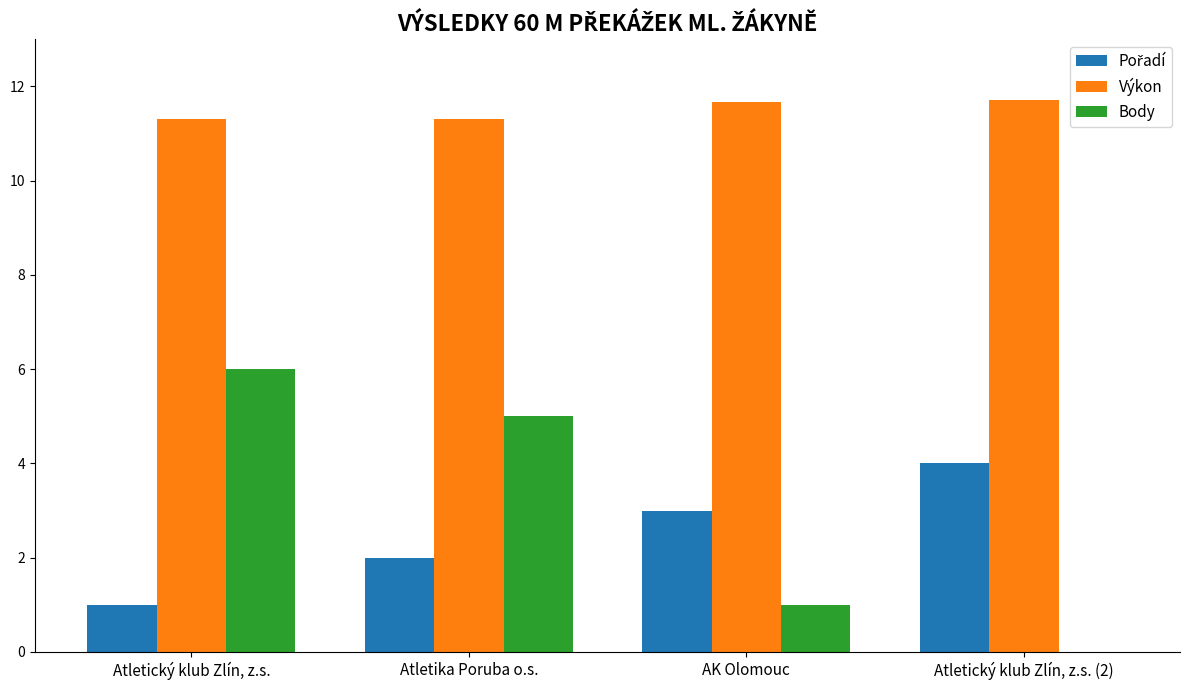

Which series has the largest range (max minus min)?

Body